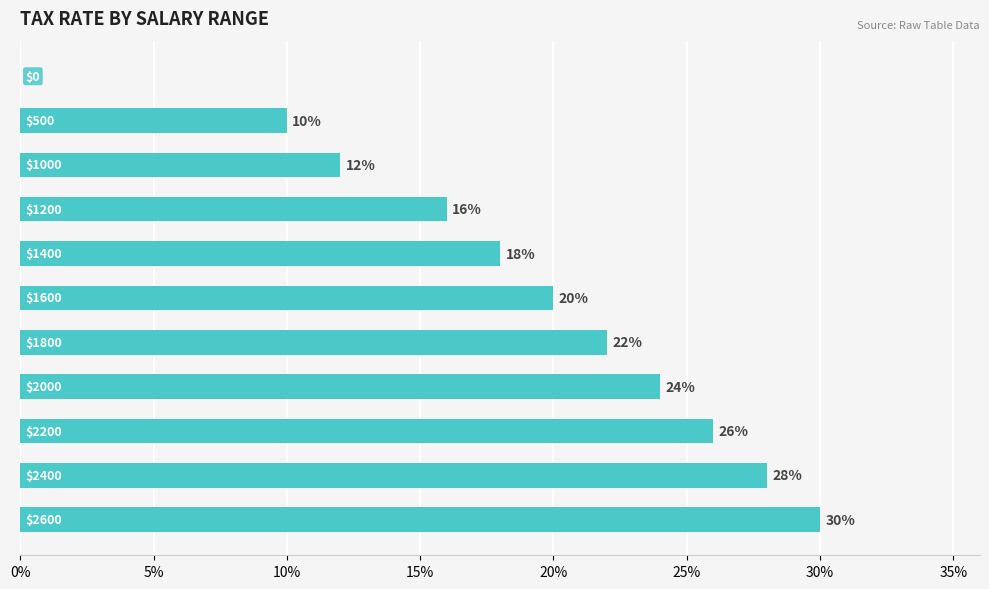

Are the bars horizontal?

Yes